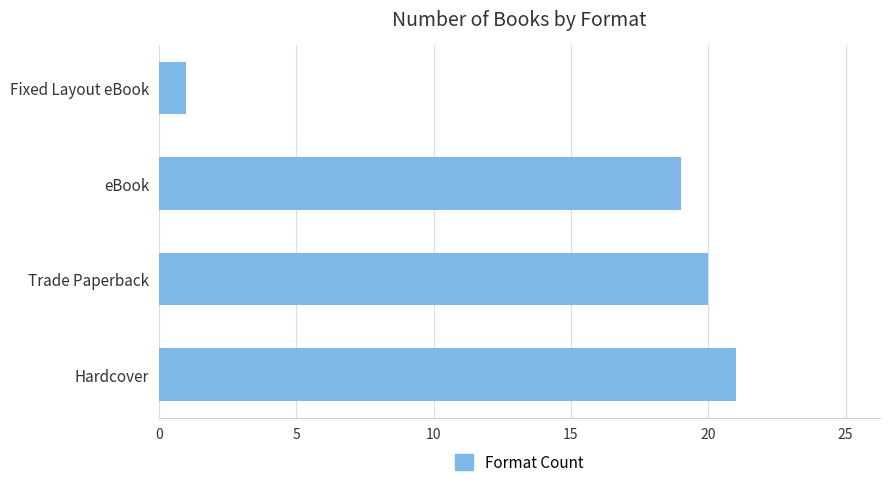

What is the minimum value shown in the chart?

1